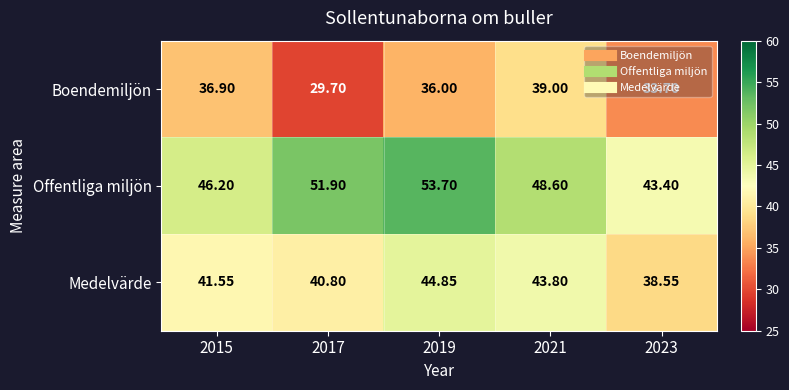

At which category is the sum across all series the highest?

2019